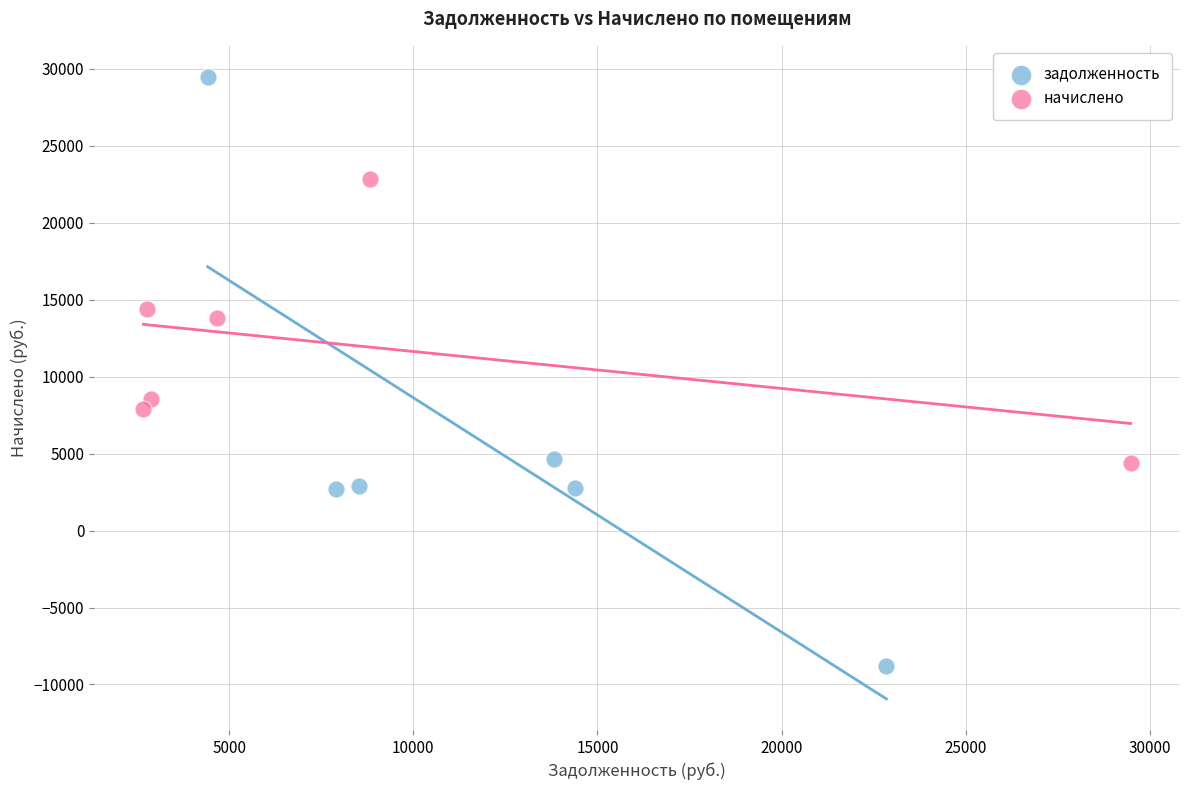

Which series has the largest Y range (max minus min)?

задолженность